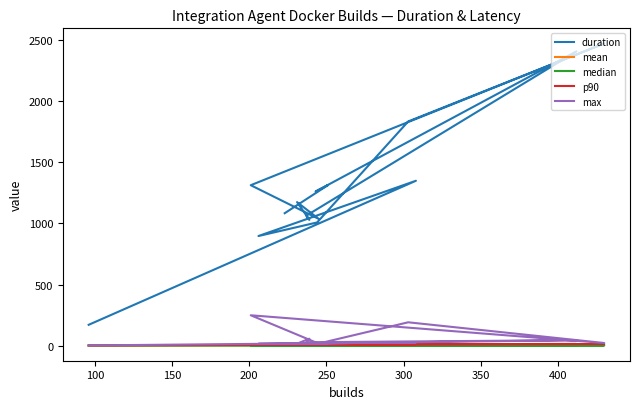

True or false: p90 and median cross at least once.

False